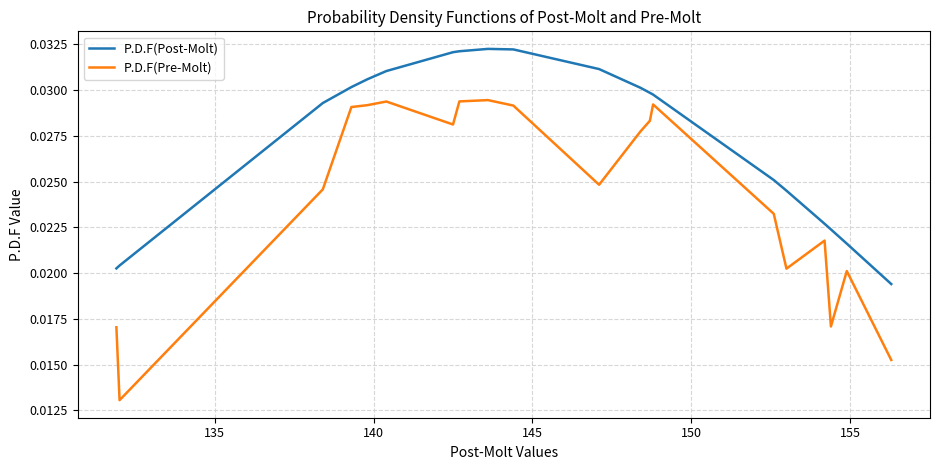

List the series in order of their overall mean, highest first.

P.D.F(Post-Molt), P.D.F(Pre-Molt)